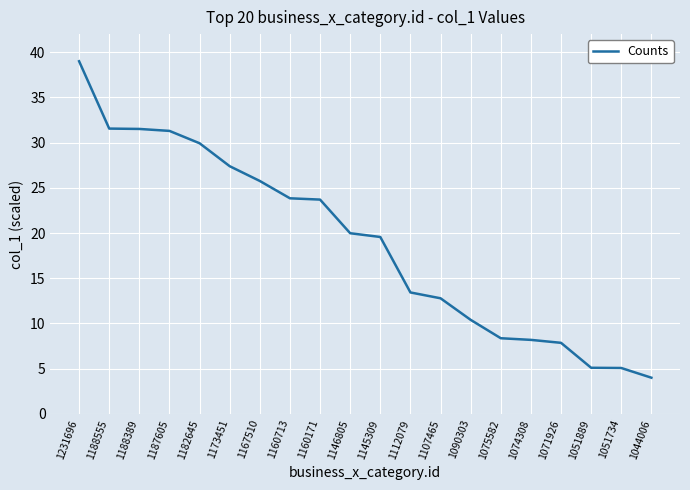

How many lines are shown in the chart?

1